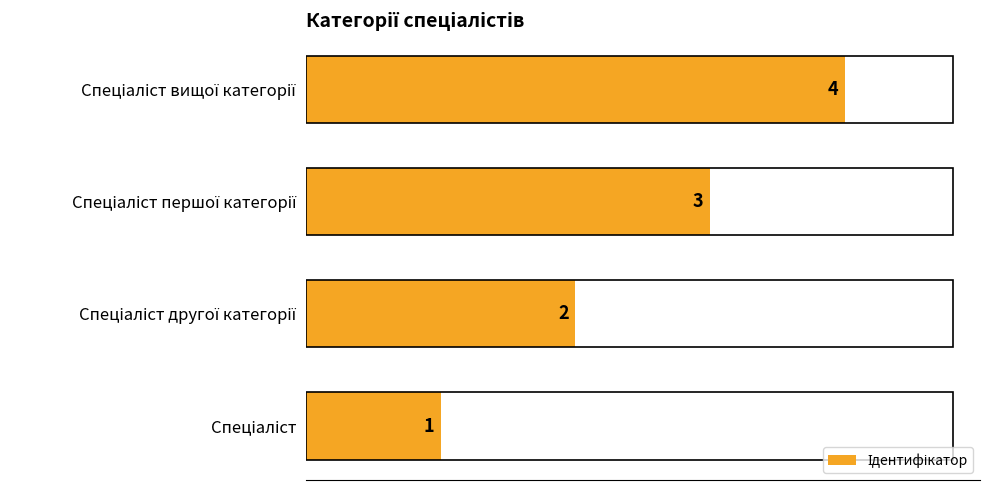

How many values are between 2 and 4?

3